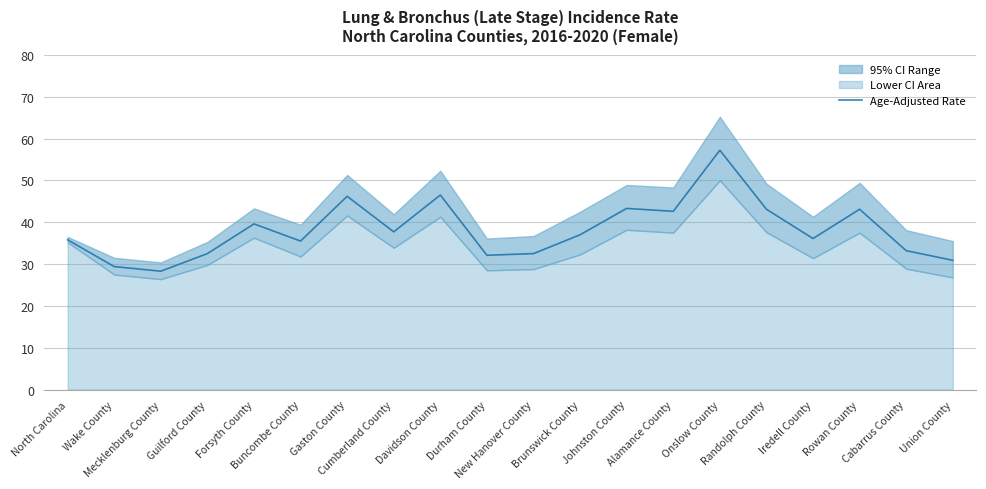

At which label is the value closest to 42?

Alamance County